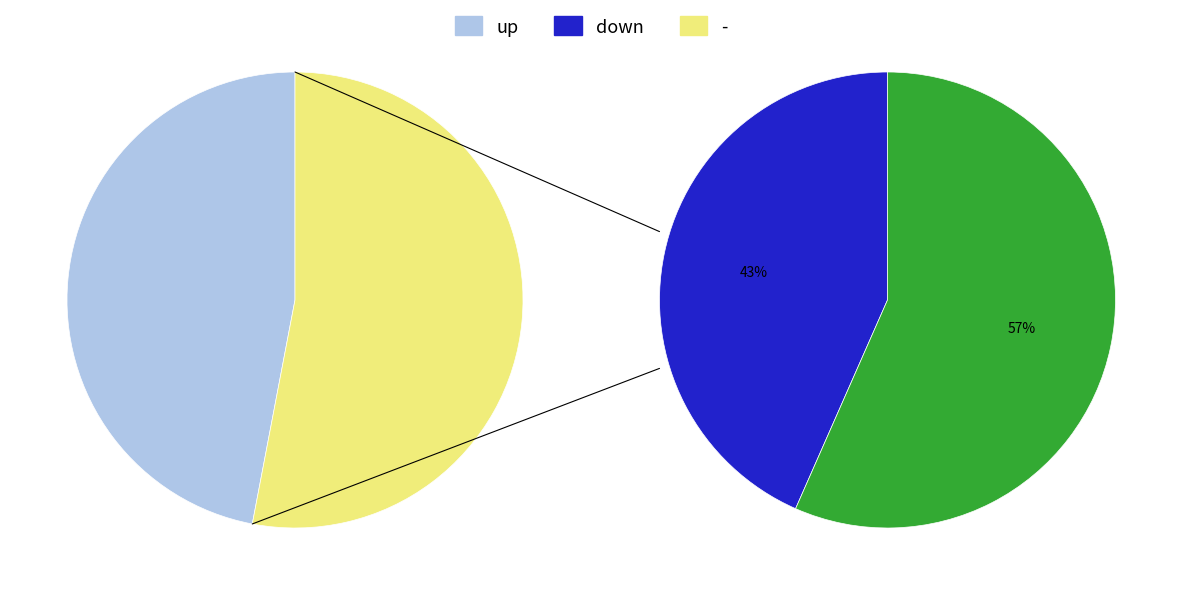

To the nearest percent, what is the average slice percentage?

33%